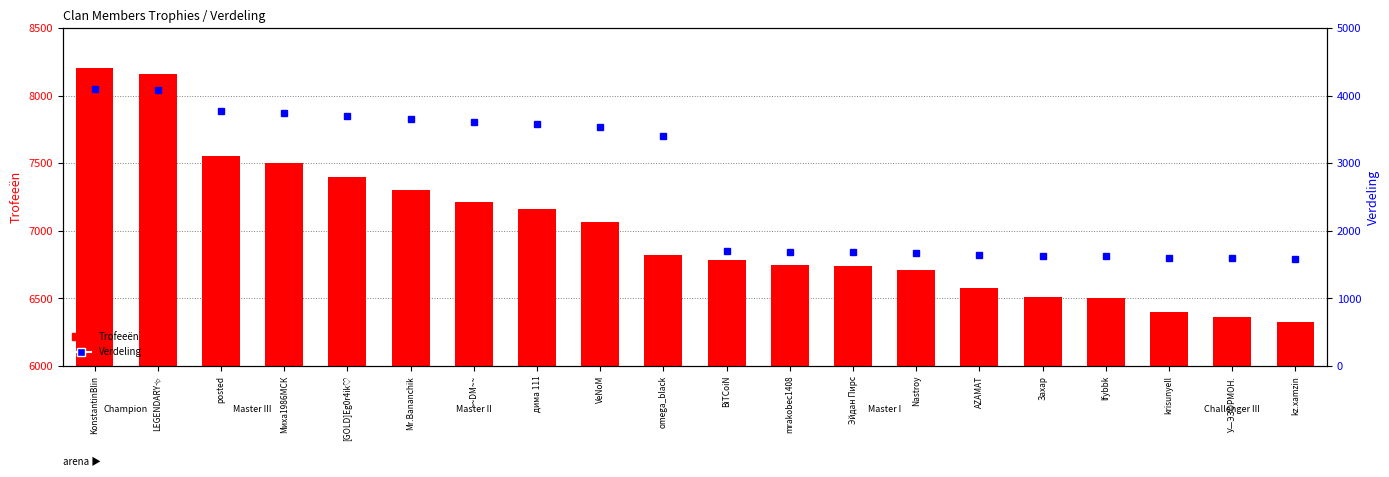

Are the bars grouped side by side (vs. stacked)?

Yes